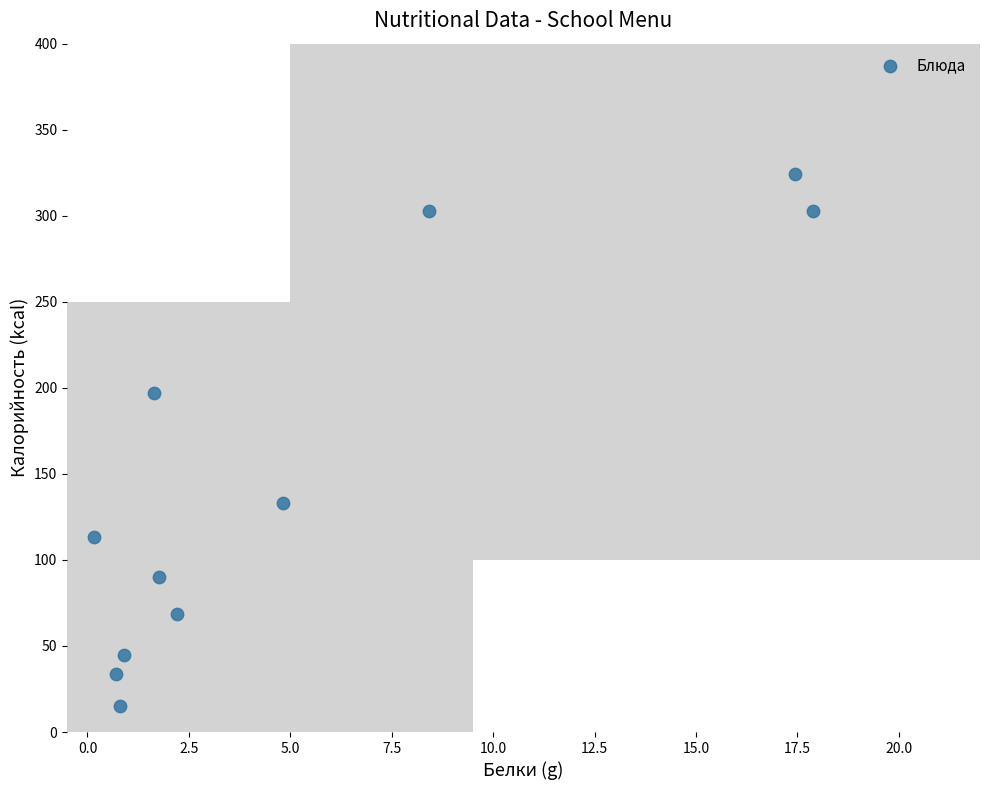

What Y value in the scatter plot is closest to 169?

197.2